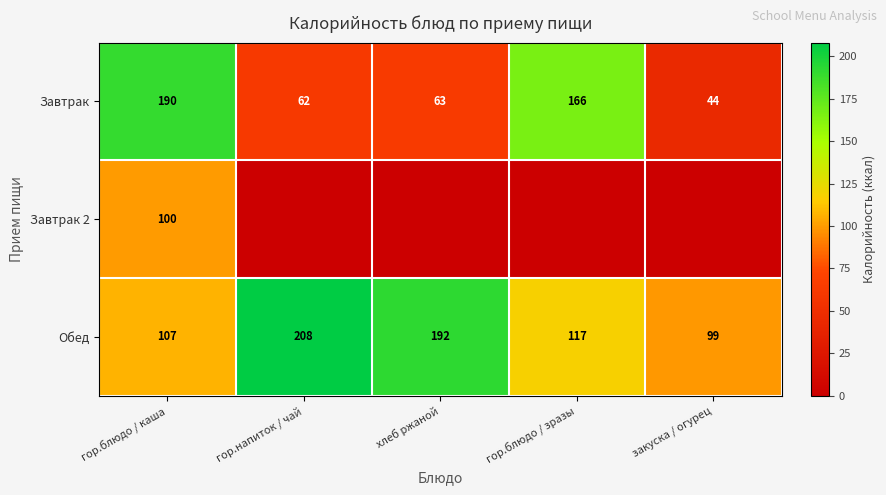

At how many categories does at least one series exceed 15?

5